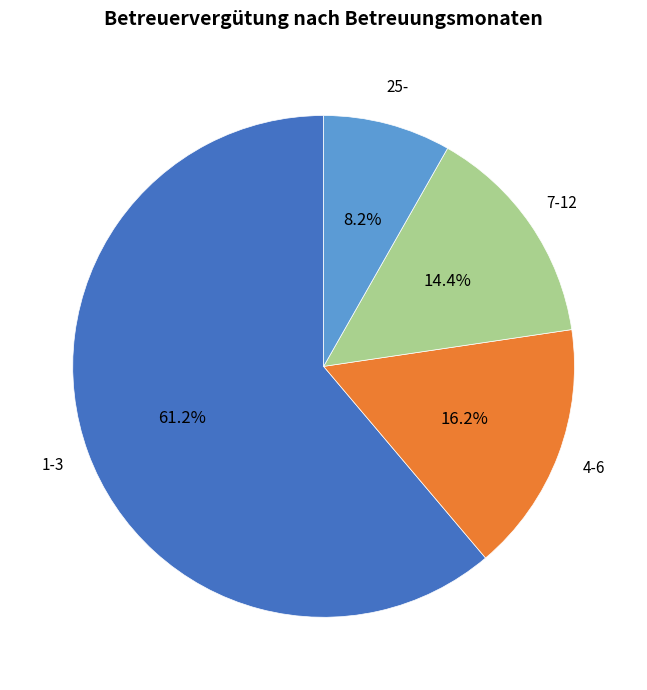

Does any single category account for the majority?

Yes